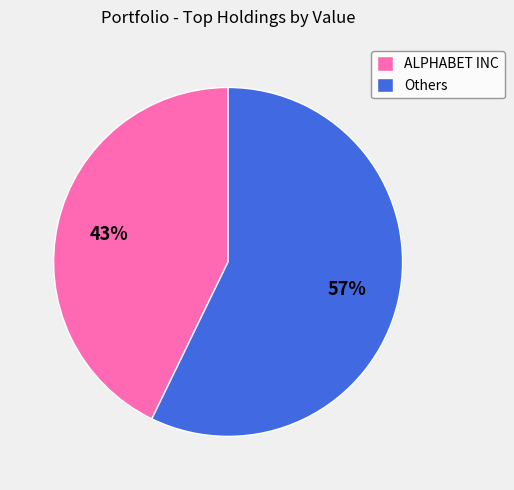

Do Others and ALPHABET INC together represent more than half of the pie?

Yes